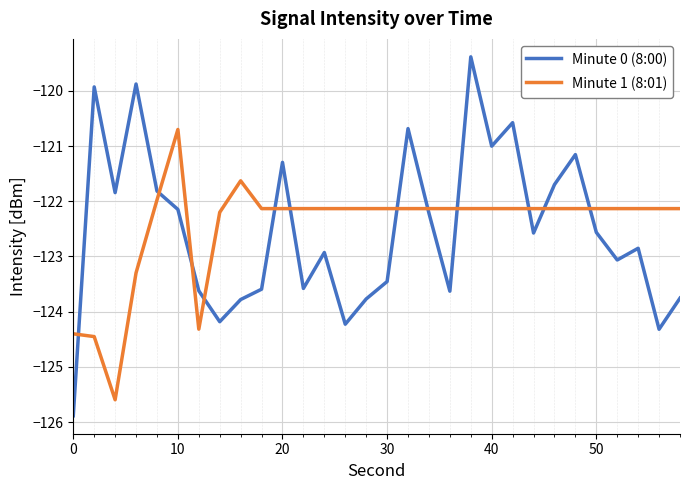

Reading left to right, transcribe all the data shown in this chart.

Minute 0 (8:00): -125.9	-119.9	-121.8	-119.9	-121.8	-122.1	-123.6	-124.2	-123.8	-123.6	-121.3	-123.6	-122.9	-124.2	-123.8	-123.5	-120.7	-122.2	-123.6	-119.4	-121.0	-120.6	-122.6	-121.7	-121.2	-122.6	-123.1	-122.9	-124.3	-123.8
Minute 1 (8:01): -124.4	-124.4	-125.6	-123.3	-122.0	-120.7	-124.3	-122.2	-121.6	-122.1	-122.1	-122.1	-122.1	-122.1	-122.1	-122.1	-122.1	-122.1	-122.1	-122.1	-122.1	-122.1	-122.1	-122.1	-122.1	-122.1	-122.1	-122.1	-122.1	-122.1